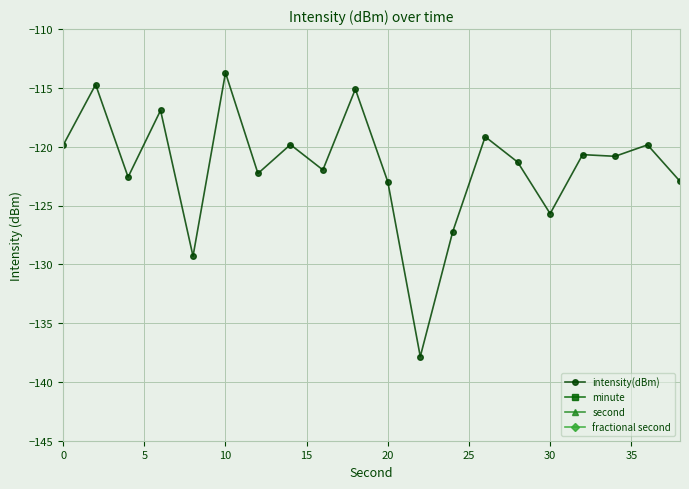

How many categories are shown in the chart?

20